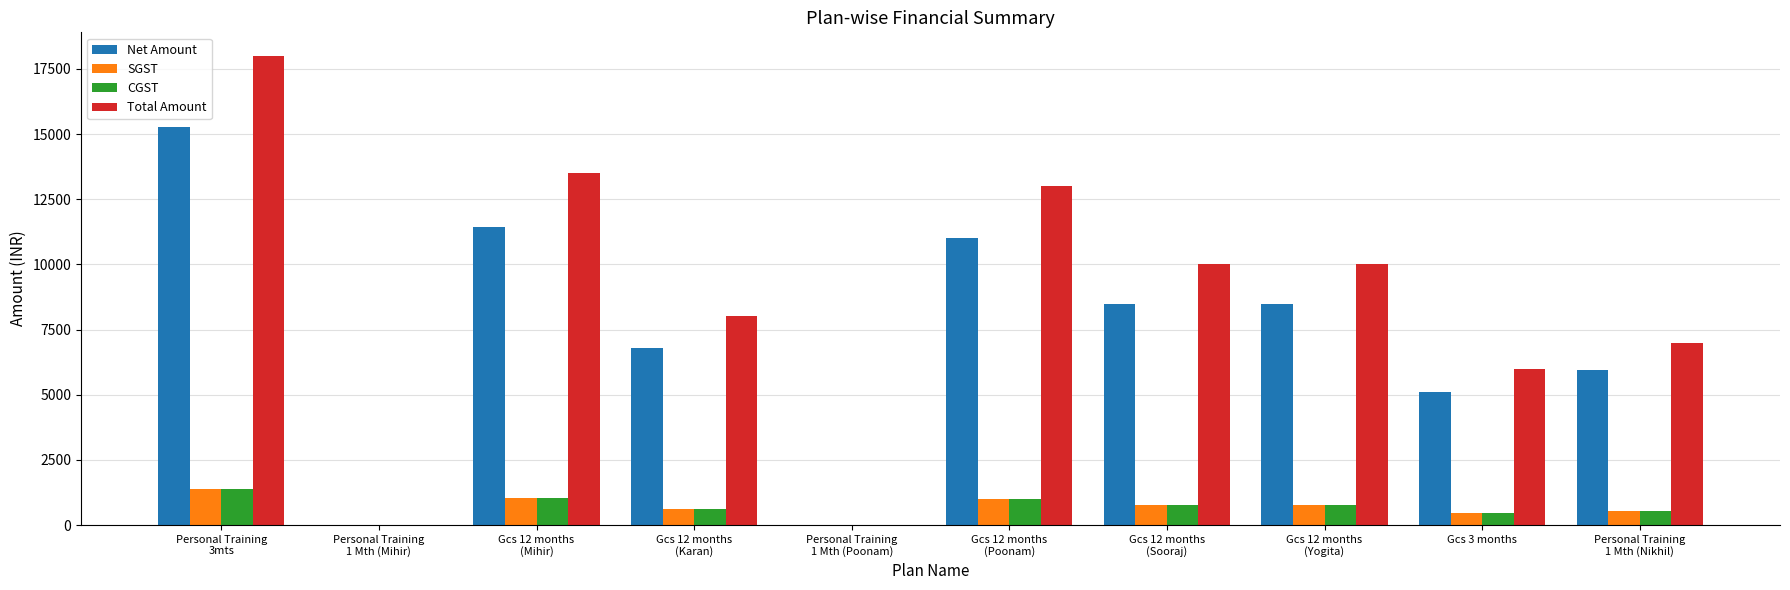

Which series has the largest total across all categories?

Total Amount